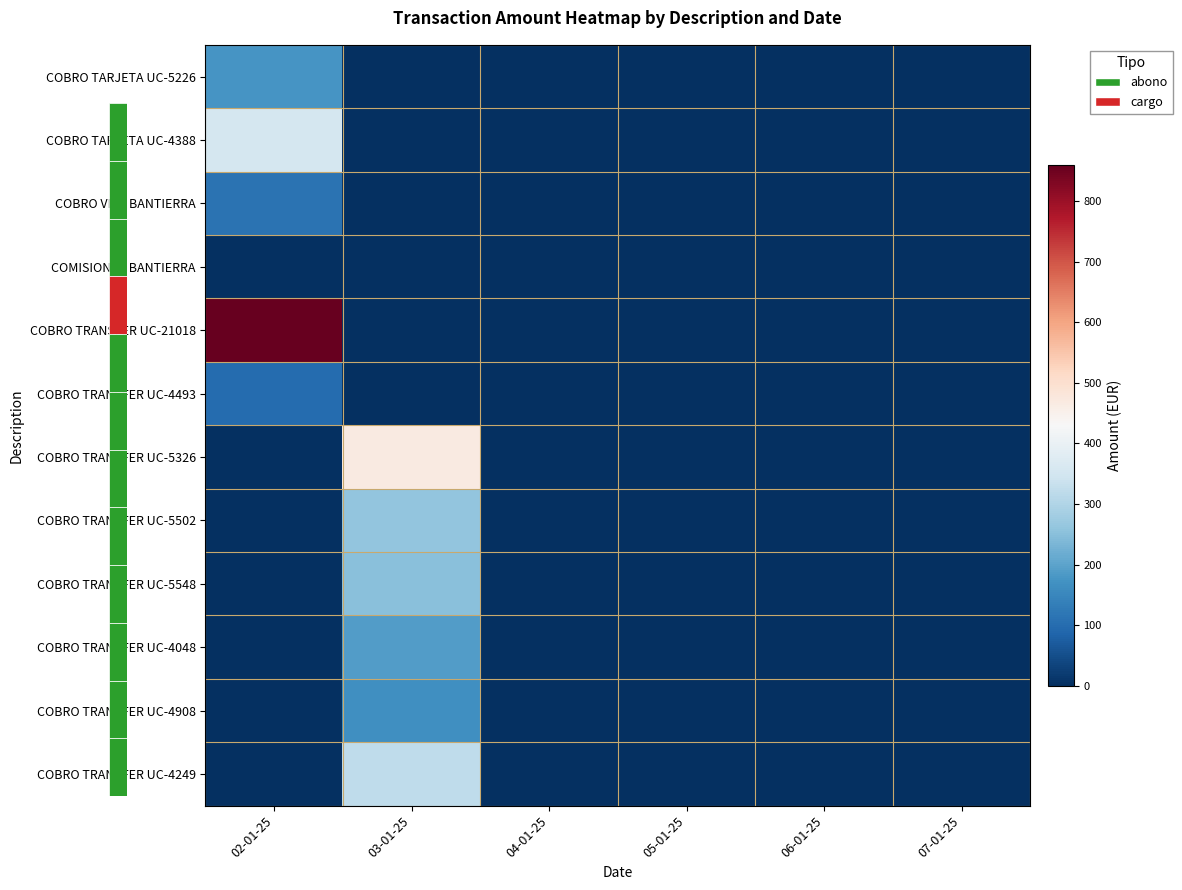

Which label corresponds to the largest value in the chart?

02-01-25